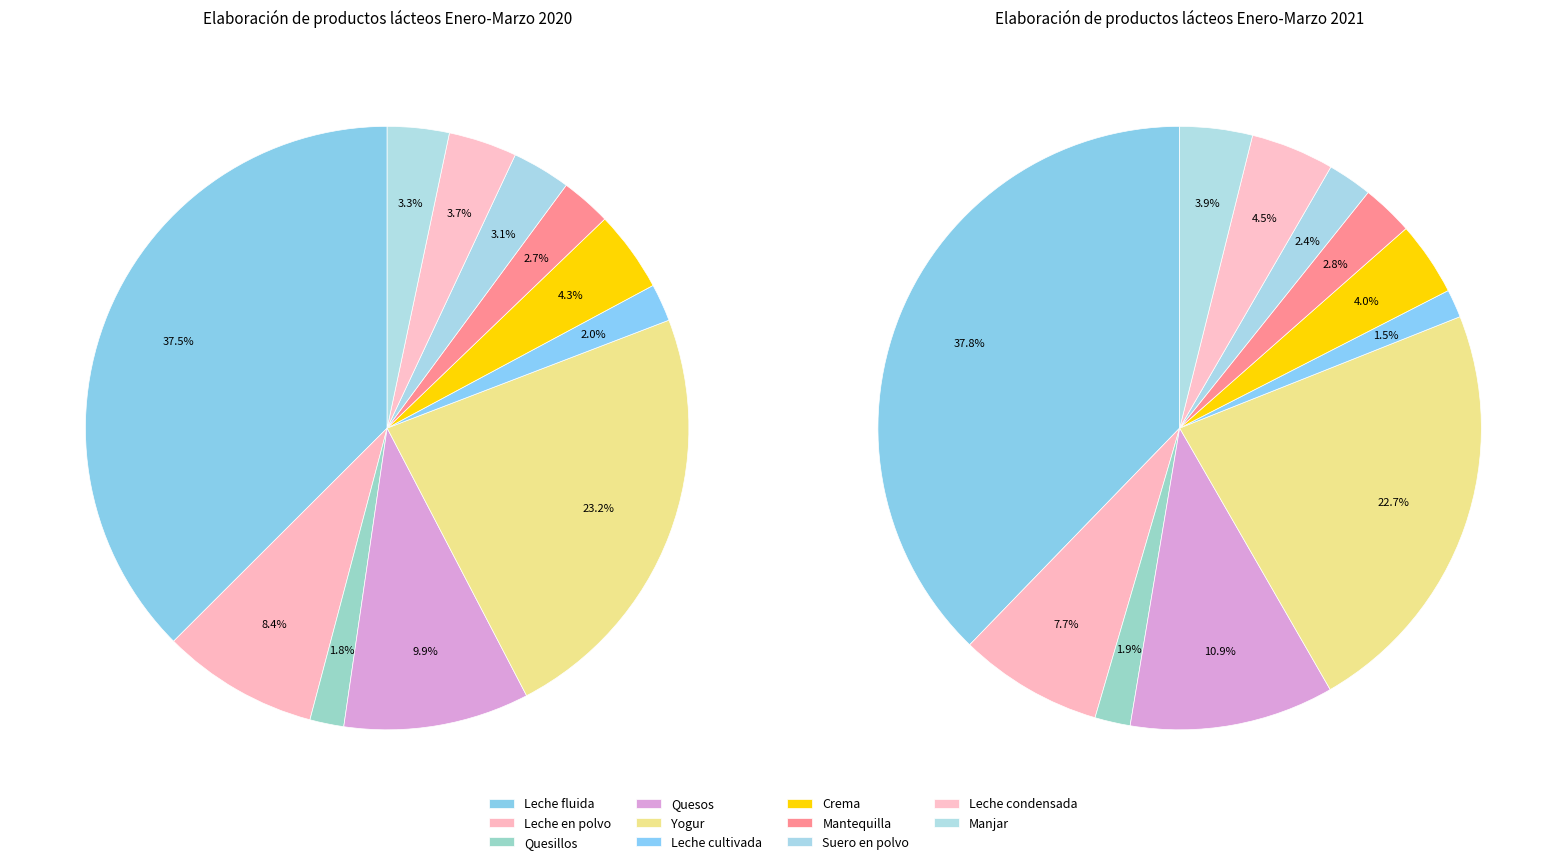

Is the sum of Suero en polvo and Crema greater than half?

No